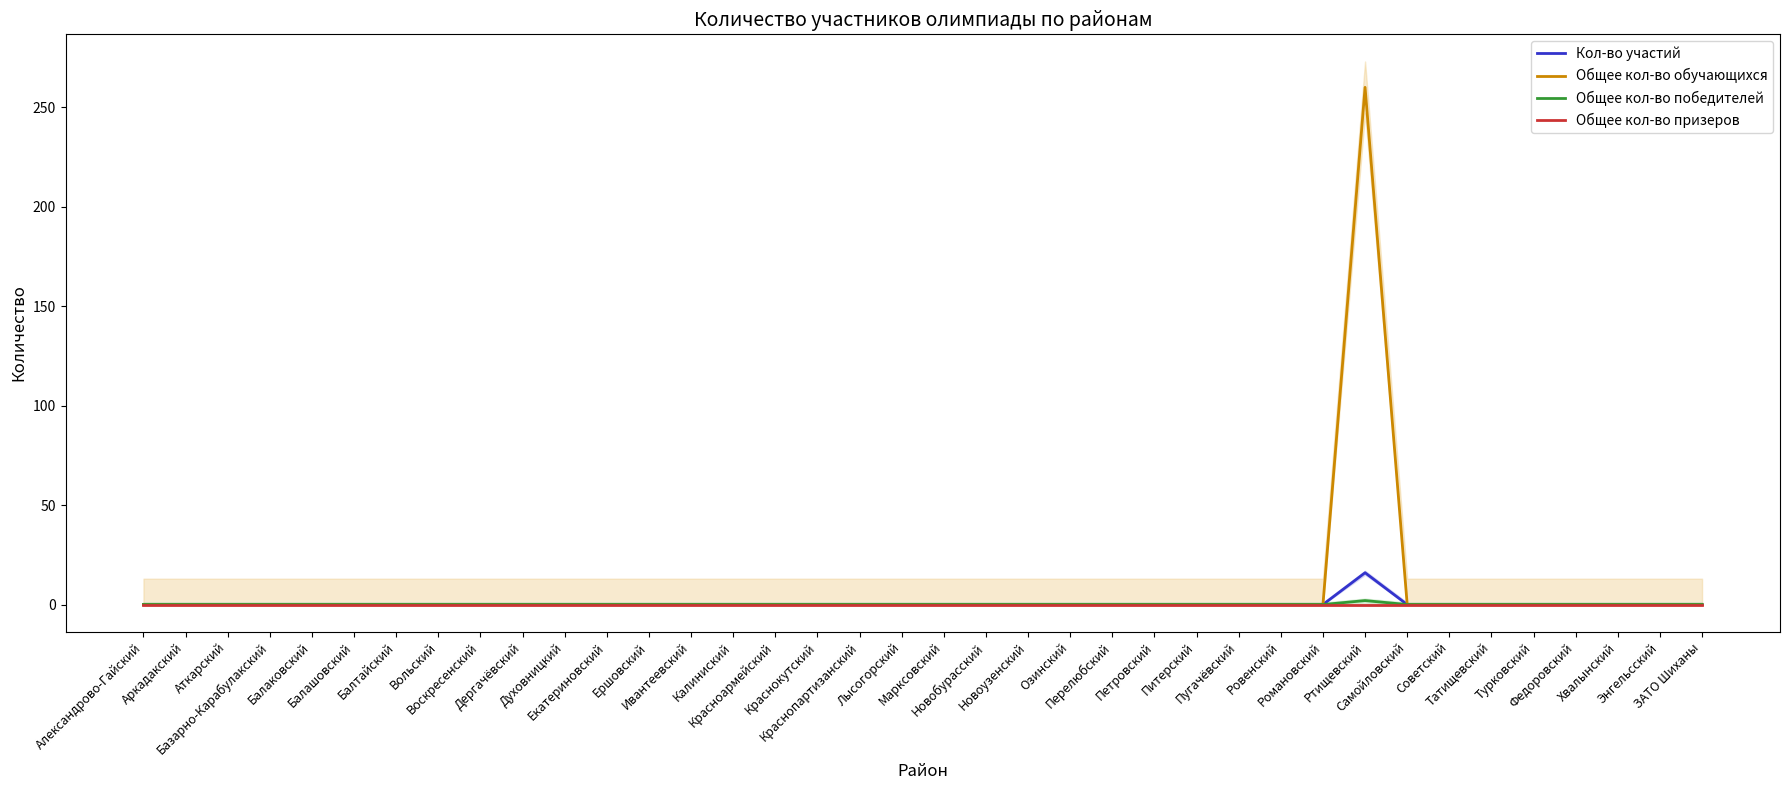

True or false: Общее кол-во обучающихся has a value of 118 at Питерский.

False